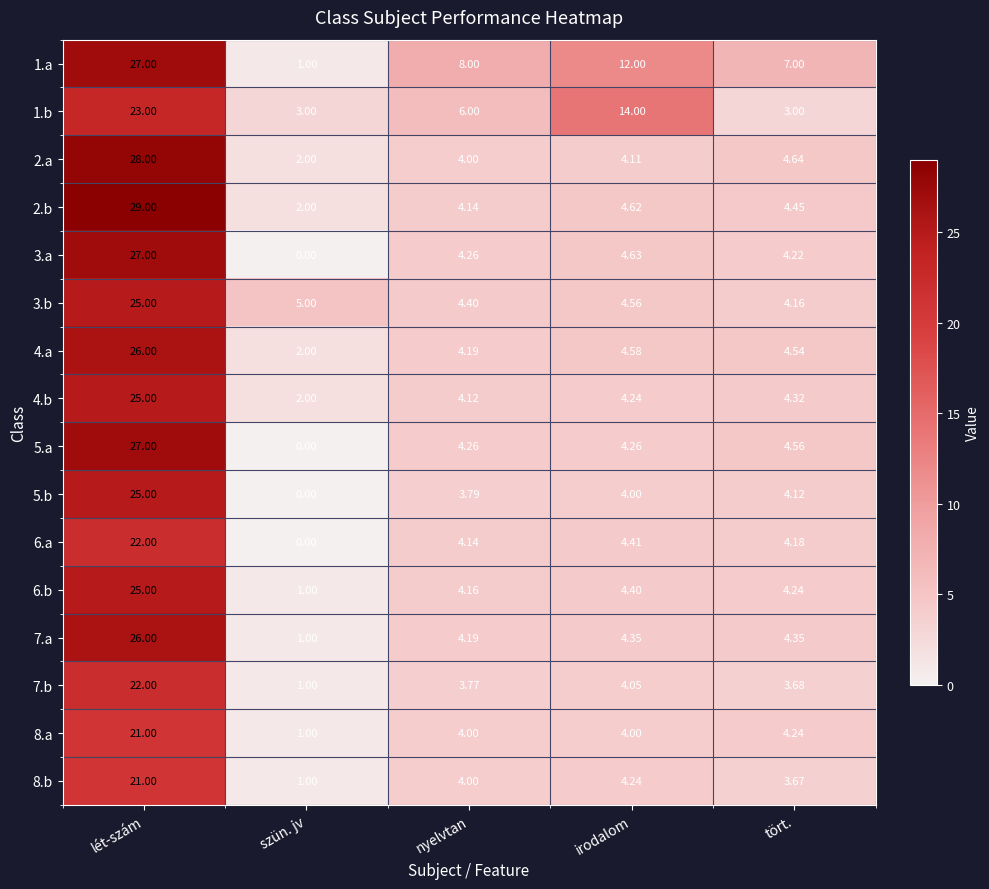

List the labels in order of 2.a value, smallest first.

szün. jv, nyelvtan, irodalom, tört., lét-szám